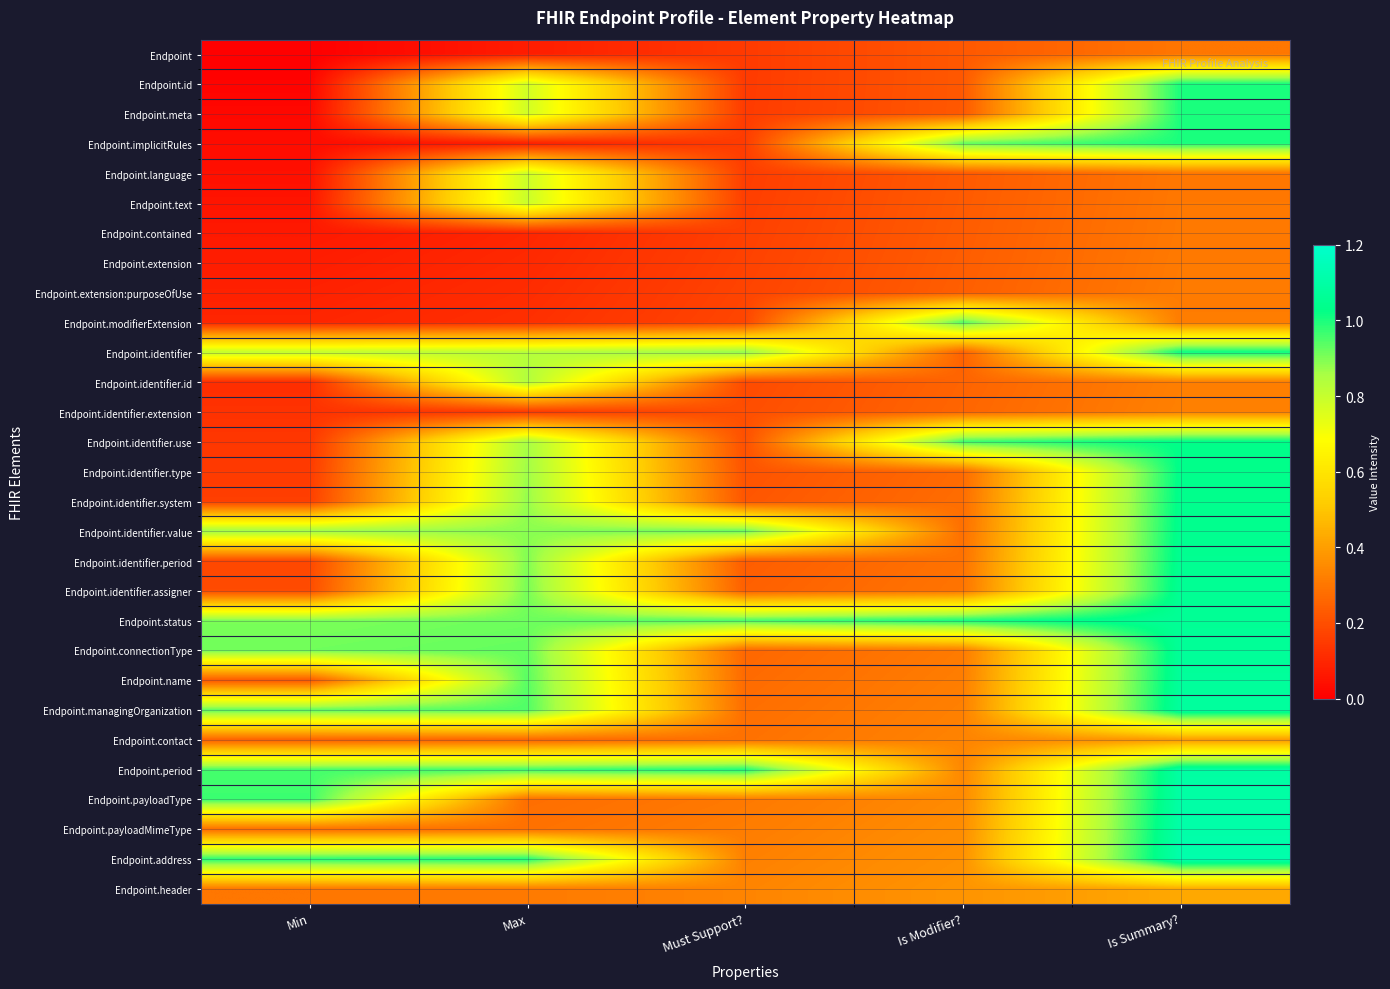

Reading right to left, list all the values displayed in this chart.

Endpoint: Is Summary?=0.3	Is Modifier?=0.2	Must Support?=0.1	Max=0.1	Min=0.0
Endpoint.id: Is Summary?=1.0	Is Modifier?=0.2	Must Support?=0.2	Max=0.8	Min=0.0
Endpoint.meta: Is Summary?=1.0	Is Modifier?=0.2	Must Support?=0.2	Max=0.8	Min=0.0
Endpoint.implicitRules: Is Summary?=1.0	Is Modifier?=0.9	Must Support?=0.2	Max=0.1	Min=0.0
Endpoint.language: Is Summary?=0.3	Is Modifier?=0.2	Must Support?=0.2	Max=0.8	Min=0.0
Endpoint.text: Is Summary?=0.3	Is Modifier?=0.2	Must Support?=0.2	Max=0.8	Min=0.1
Endpoint.contained: Is Summary?=0.3	Is Modifier?=0.2	Must Support?=0.2	Max=0.1	Min=0.1
Endpoint.extension: Is Summary?=0.3	Is Modifier?=0.2	Must Support?=0.2	Max=0.1	Min=0.1
Endpoint.extension:purposeOfUse: Is Summary?=0.3	Is Modifier?=0.2	Must Support?=0.2	Max=0.1	Min=0.1
Endpoint.modifierExtension: Is Summary?=0.3	Is Modifier?=0.9	Must Support?=0.2	Max=0.1	Min=0.1
Endpoint.identifier: Is Summary?=1.0	Is Modifier?=0.2	Must Support?=0.9	Max=0.8	Min=0.8
Endpoint.identifier.id: Is Summary?=0.3	Is Modifier?=0.3	Must Support?=0.2	Max=0.8	Min=0.1
Endpoint.identifier.extension: Is Summary?=0.3	Is Modifier?=0.3	Must Support?=0.2	Max=0.1	Min=0.1
Endpoint.identifier.use: Is Summary?=1.0	Is Modifier?=1.0	Must Support?=0.2	Max=0.9	Min=0.1
Endpoint.identifier.type: Is Summary?=1.0	Is Modifier?=0.3	Must Support?=0.2	Max=0.9	Min=0.1
Endpoint.identifier.system: Is Summary?=1.0	Is Modifier?=0.3	Must Support?=0.2	Max=0.9	Min=0.2
Endpoint.identifier.value: Is Summary?=1.0	Is Modifier?=0.3	Must Support?=0.9	Max=0.9	Min=0.9
Endpoint.identifier.period: Is Summary?=1.1	Is Modifier?=0.3	Must Support?=0.2	Max=0.9	Min=0.2
Endpoint.identifier.assigner: Is Summary?=1.1	Is Modifier?=0.3	Must Support?=0.2	Max=0.9	Min=0.2
Endpoint.status: Is Summary?=1.1	Is Modifier?=1.0	Must Support?=1.0	Max=0.9	Min=0.9
Endpoint.connectionType: Is Summary?=1.1	Is Modifier?=0.3	Must Support?=0.3	Max=0.9	Min=0.9
Endpoint.name: Is Summary?=1.1	Is Modifier?=0.3	Must Support?=0.3	Max=0.9	Min=0.2
Endpoint.managingOrganization: Is Summary?=1.1	Is Modifier?=0.3	Must Support?=0.3	Max=0.9	Min=0.9
Endpoint.contact: Is Summary?=0.4	Is Modifier?=0.3	Must Support?=0.3	Max=0.3	Min=0.2
Endpoint.period: Is Summary?=1.1	Is Modifier?=0.3	Must Support?=1.0	Max=1.0	Min=1.0
Endpoint.payloadType: Is Summary?=1.1	Is Modifier?=0.3	Must Support?=0.3	Max=0.3	Min=1.0
Endpoint.payloadMimeType: Is Summary?=1.1	Is Modifier?=0.4	Must Support?=0.3	Max=0.3	Min=0.3
Endpoint.address: Is Summary?=1.1	Is Modifier?=0.4	Must Support?=0.3	Max=1.0	Min=1.0
Endpoint.header: Is Summary?=0.4	Is Modifier?=0.4	Must Support?=0.3	Max=0.3	Min=0.3